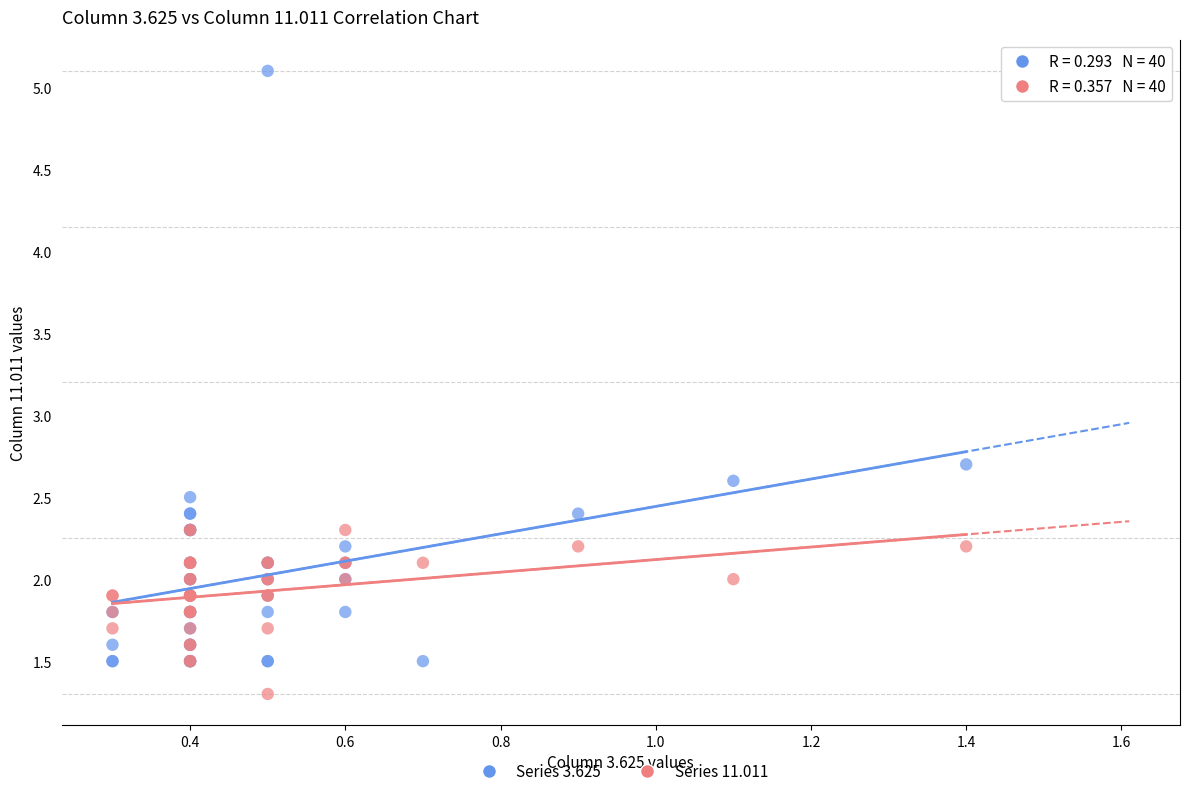

Which series reaches the minimum Y coordinate?

Series 11.011